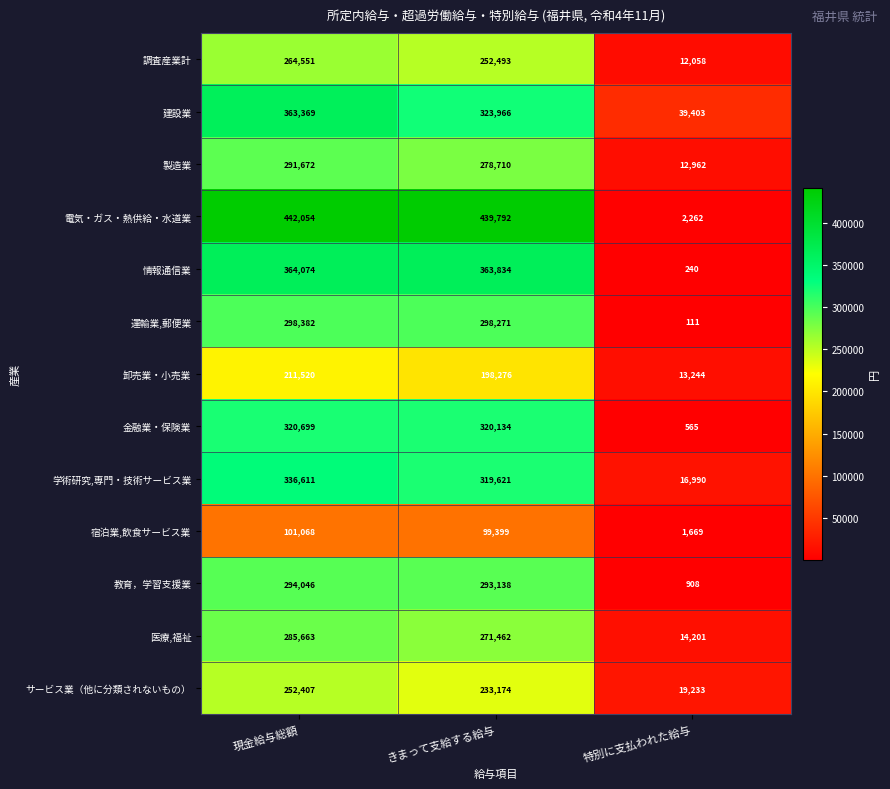

What is the maximum value shown in the chart?

442054